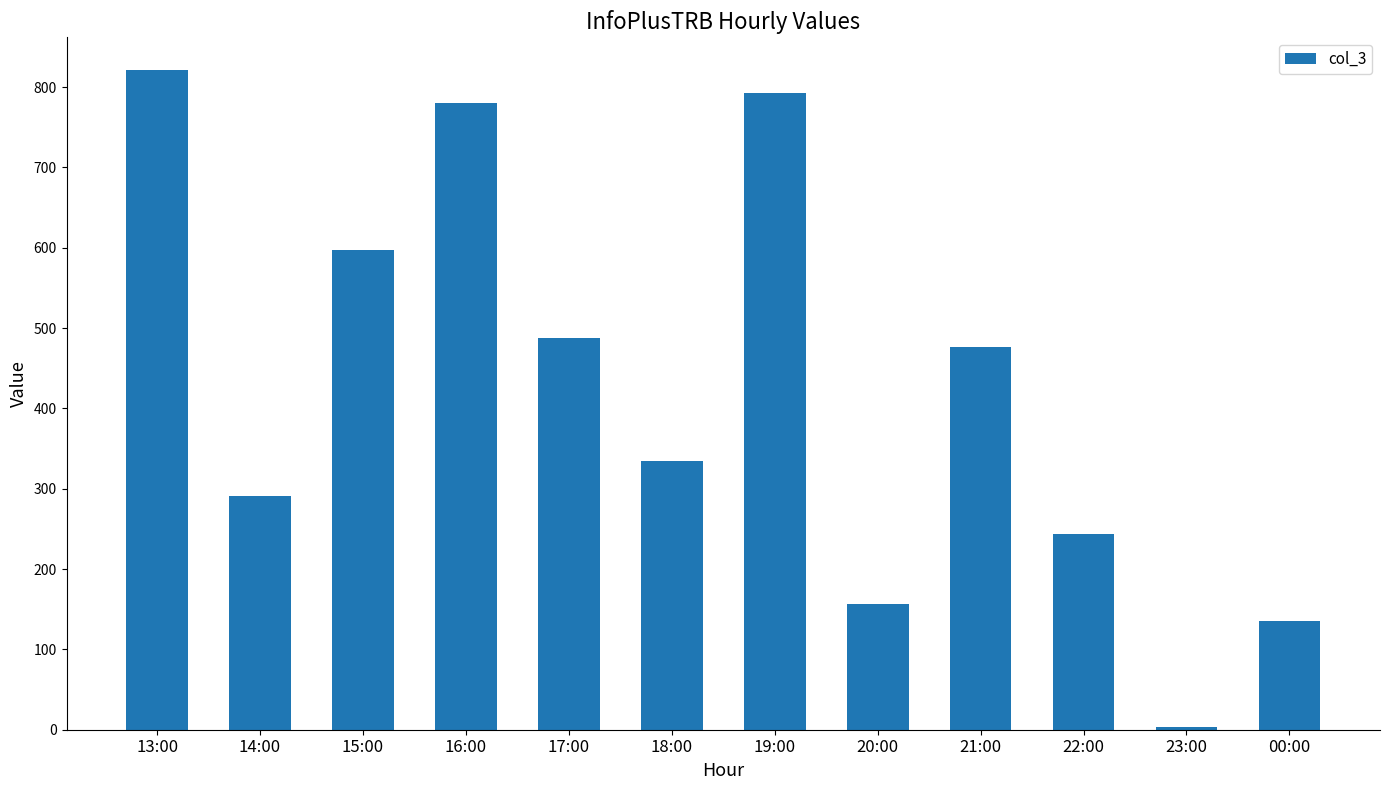

Which has a higher value, 23:00 or 17:00?

17:00